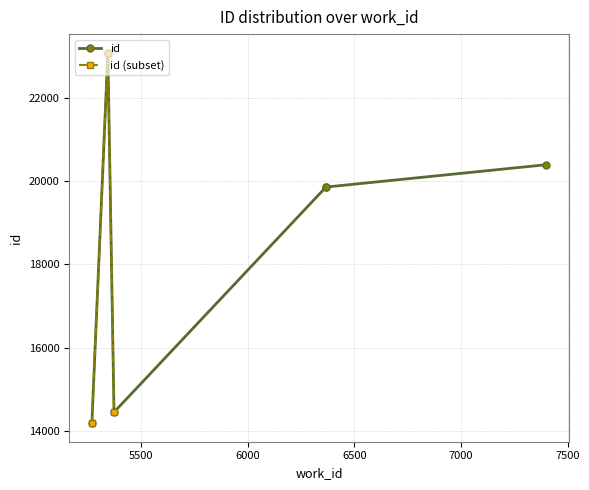

What is the value of the id (subset) point at the 3rd from the left?

14448